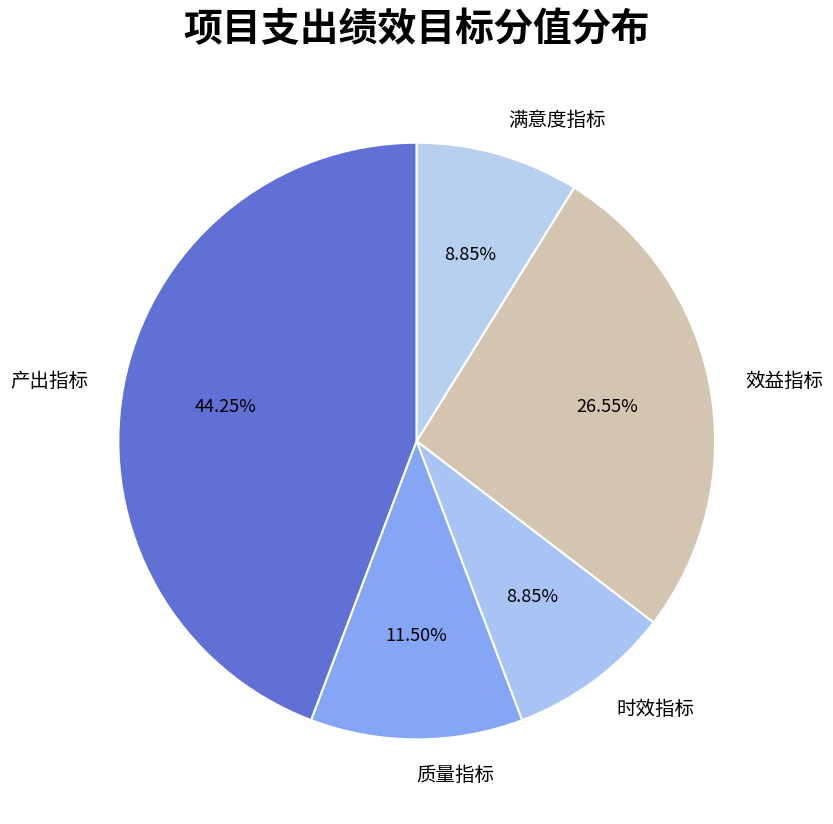

What is the largest slice in the pie chart?

产出指标